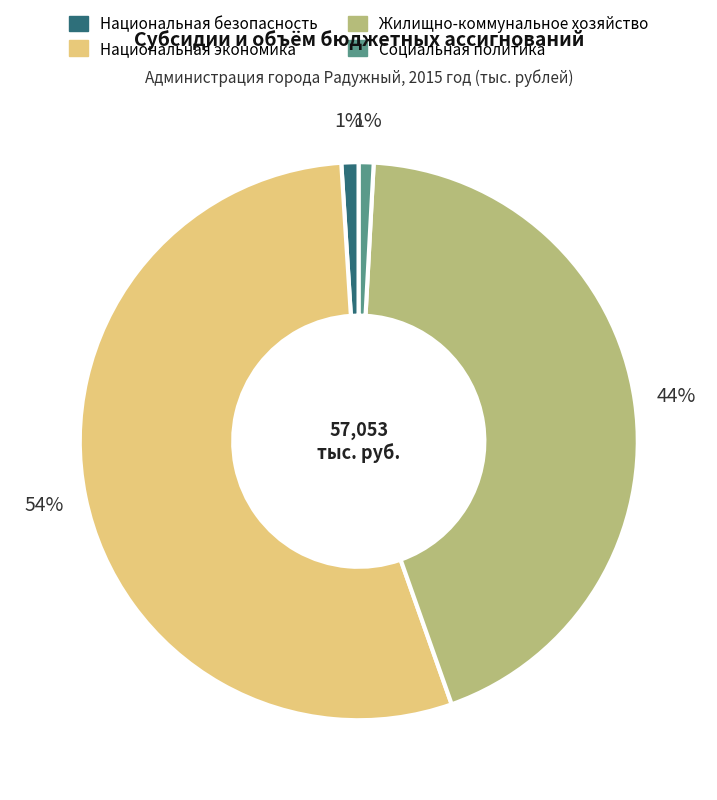

To the nearest percent, what percentage of the pie is Национальная безопасность?

1%